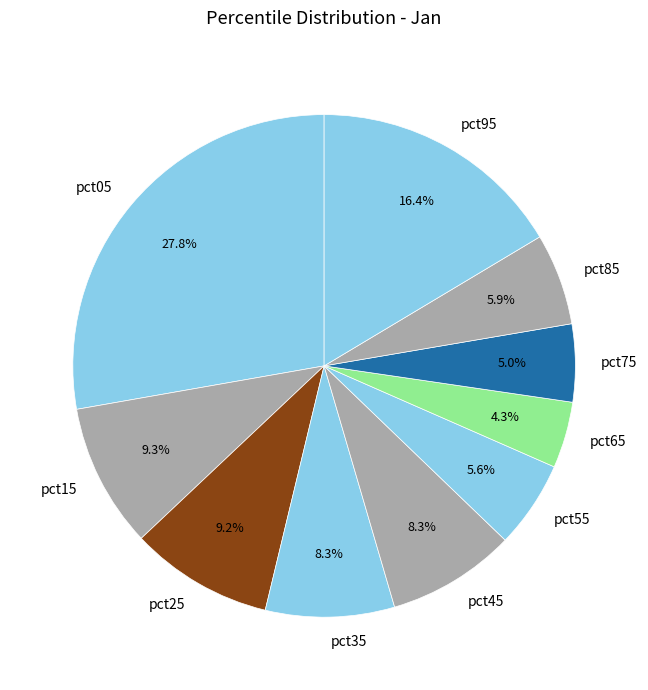

How many segments does this pie chart have?

10